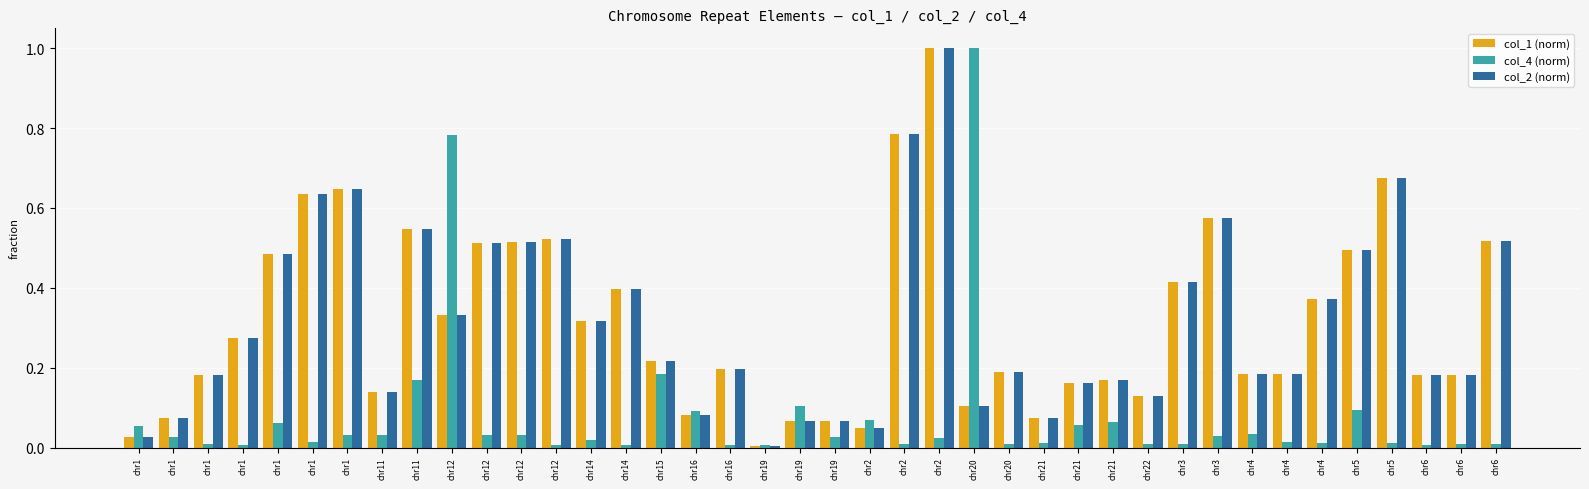

What are all the series names shown in the legend?

col_1 (norm), col_4 (norm), col_2 (norm)